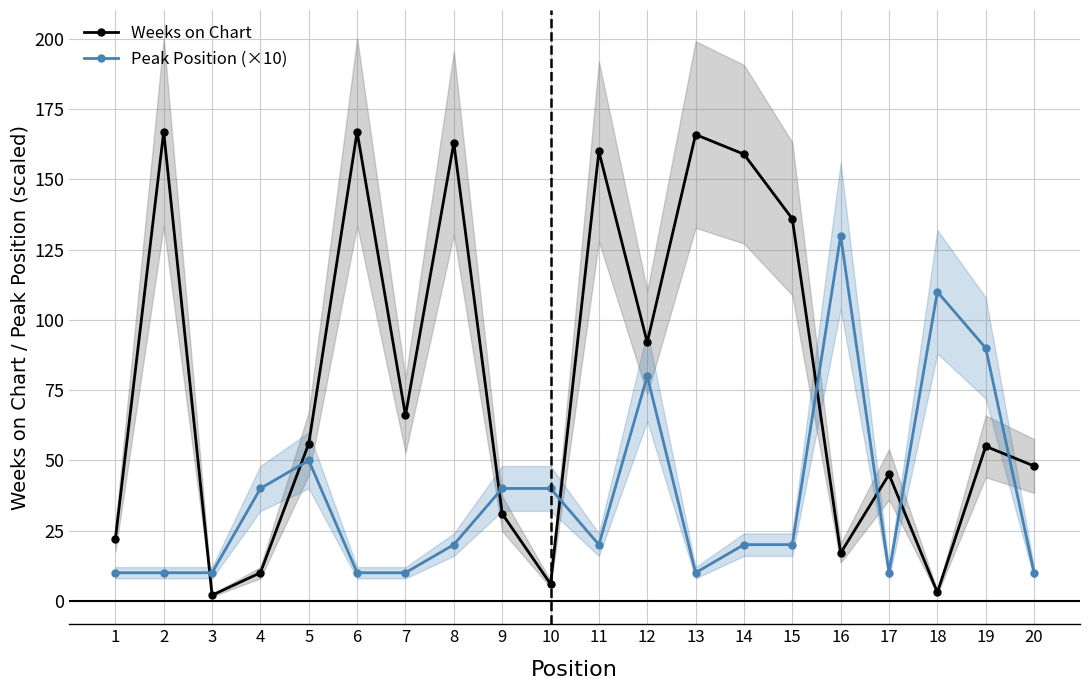

How many lines are shown in the chart?

2